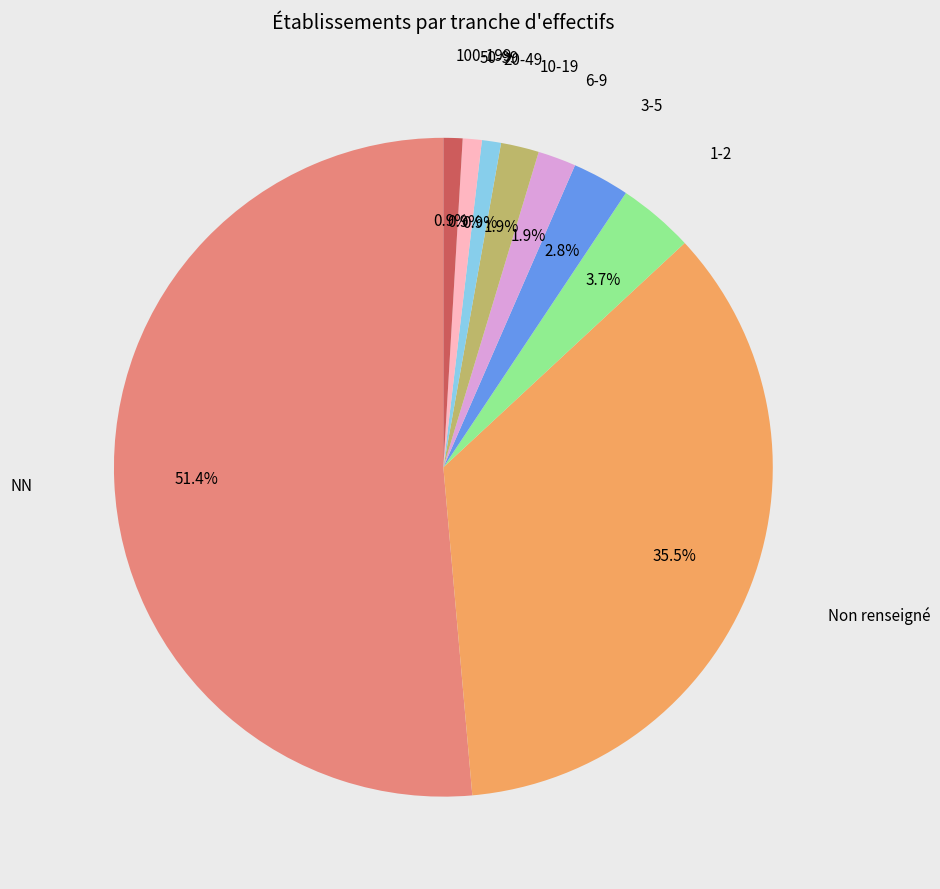

Count the number of slices in the pie.

9